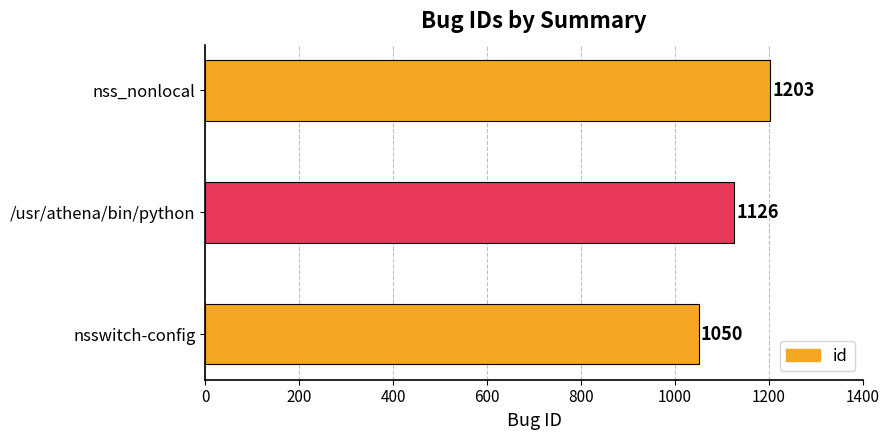

Is it true that the value at nss_nonlocal is 1203?

True